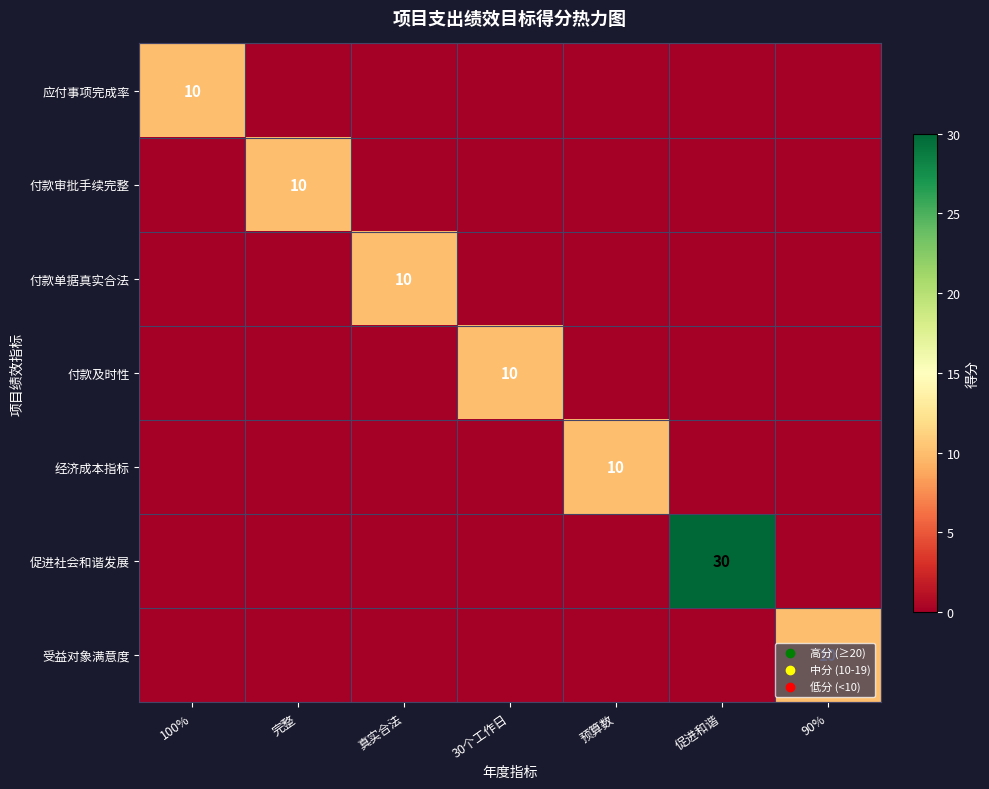

True or false: 受益对象满意度 has a value of 6 at 90%.

False